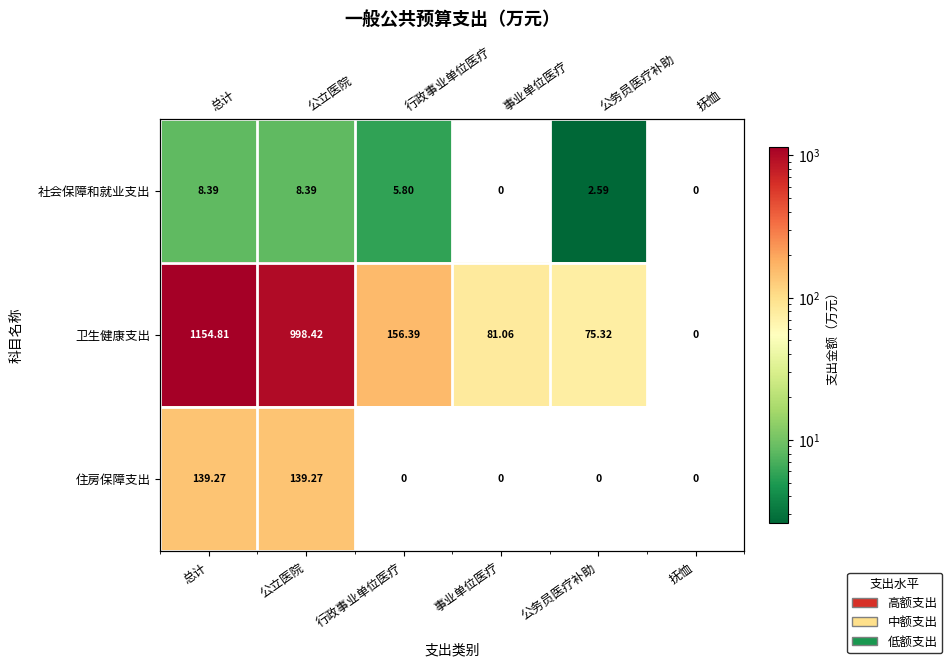

What is the sum of all 卫生健康支出 values?

2466.0